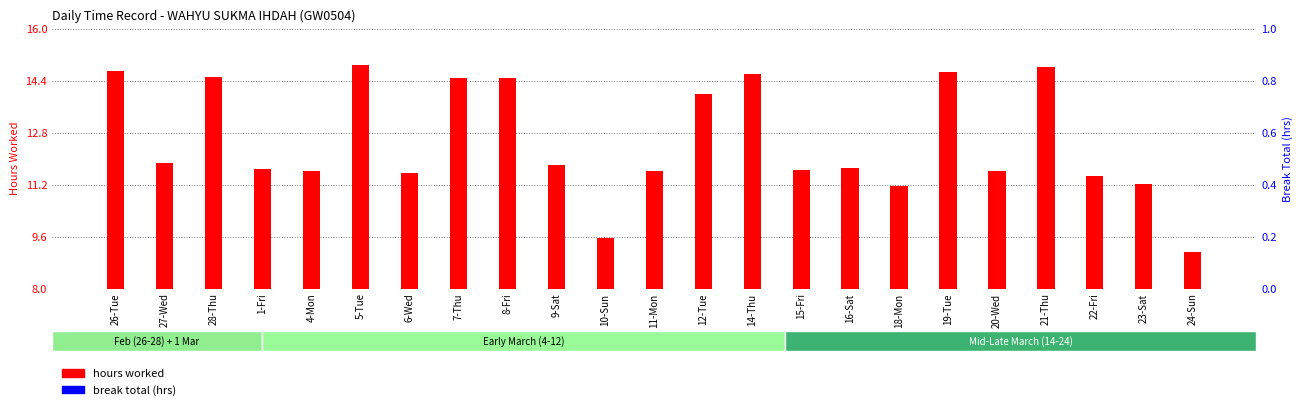

Rank the series by their maximum value, from lowest to highest.

break total (hrs), hours worked